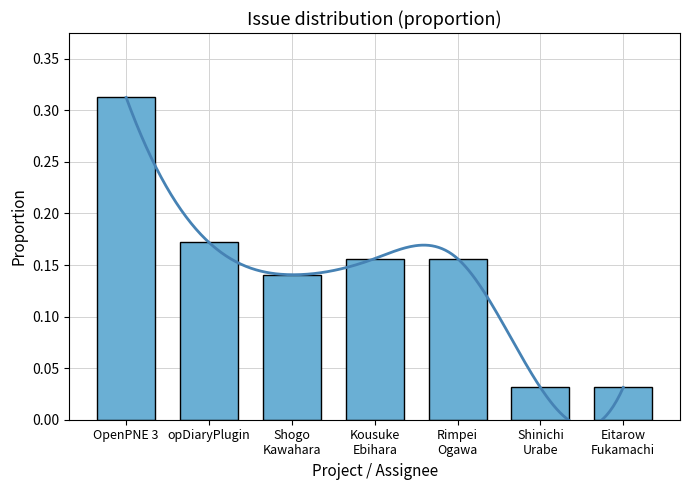

Which label corresponds to the largest value in the chart?

OpenPNE 3